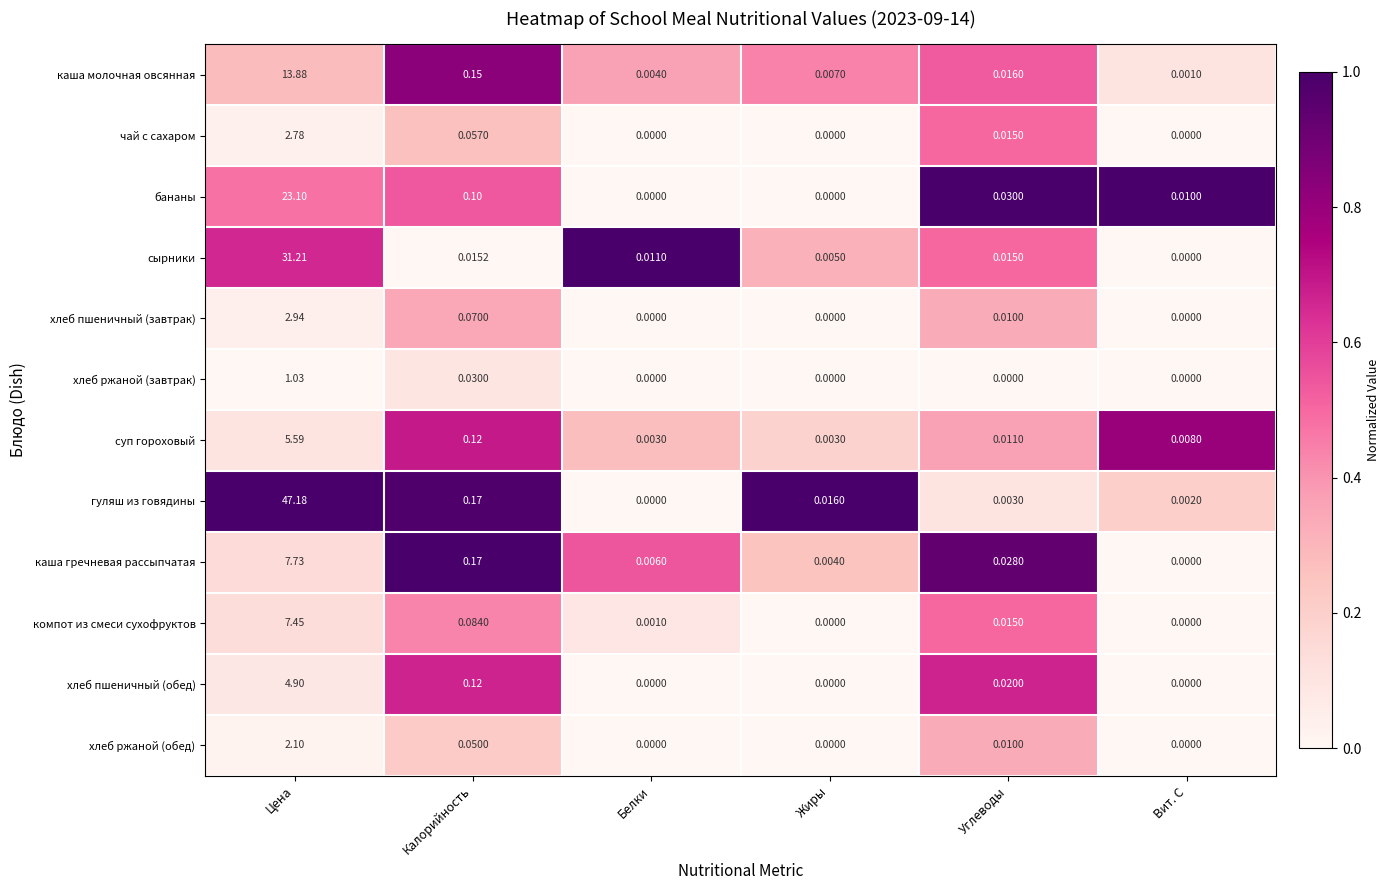

Which series has the largest total across all categories?

гуляш из говядины